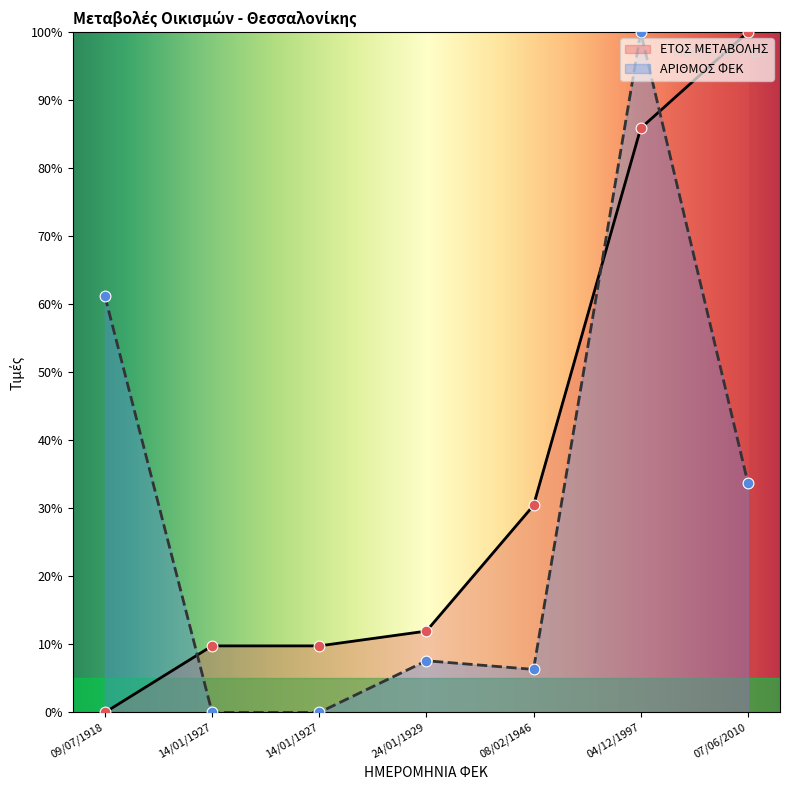

Which series has the largest Y range (max minus min)?

ΕΤΟΣ ΜΕΤΑΒΟΛΗΣ